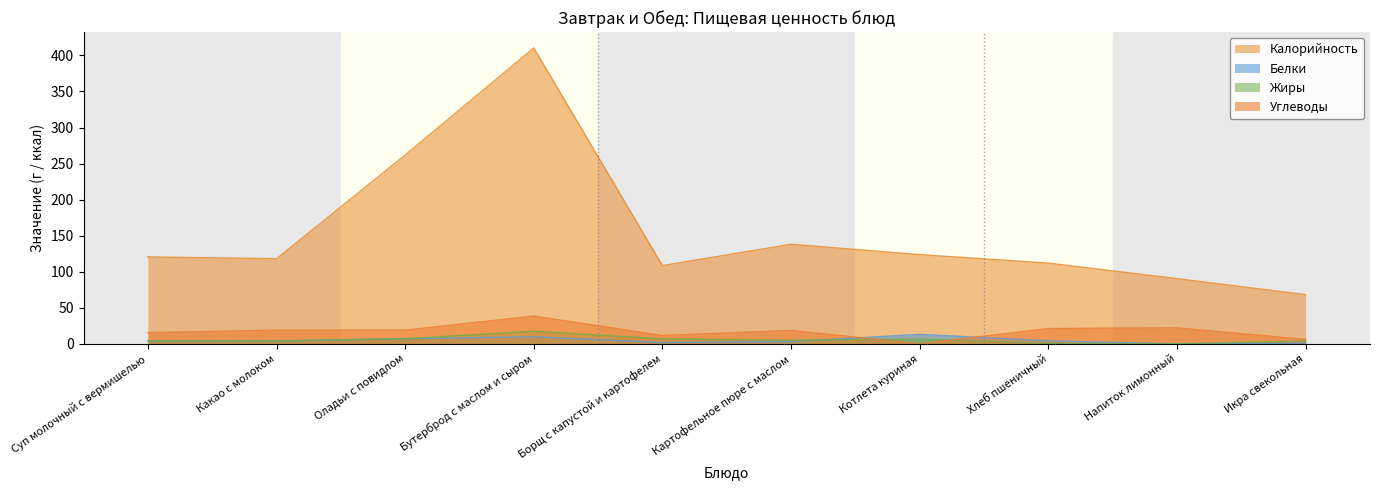

Which category has the highest value in the Углеводы series?

Бутерброд с маслом и сыром